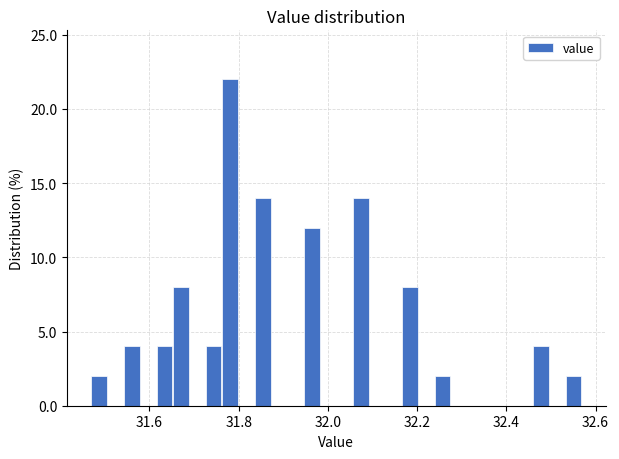

Read against the x-axis, roughly where is the centre of the tallest bar?

31.78